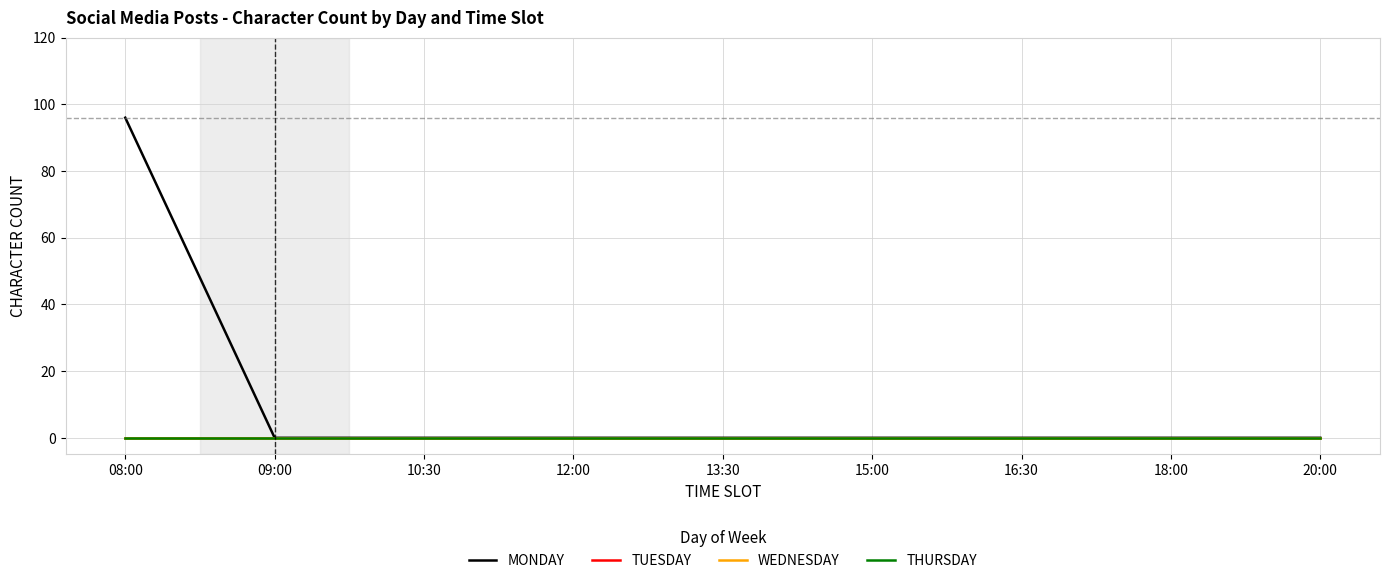

Does the chart display data point markers on the line(s)?

No